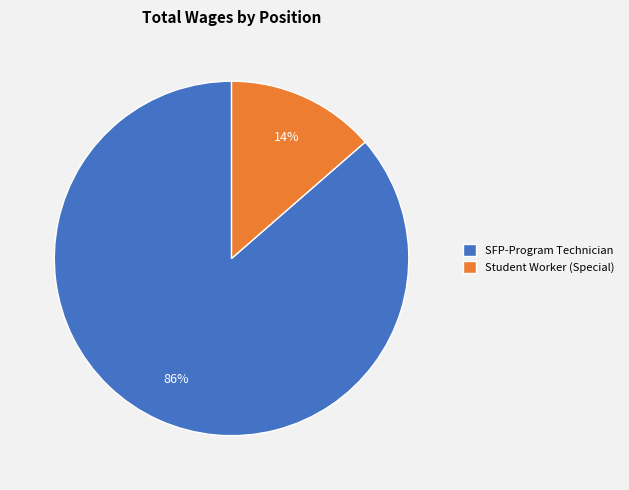

True or false: SFP-Program Technician accounts for 78% of the total.

False